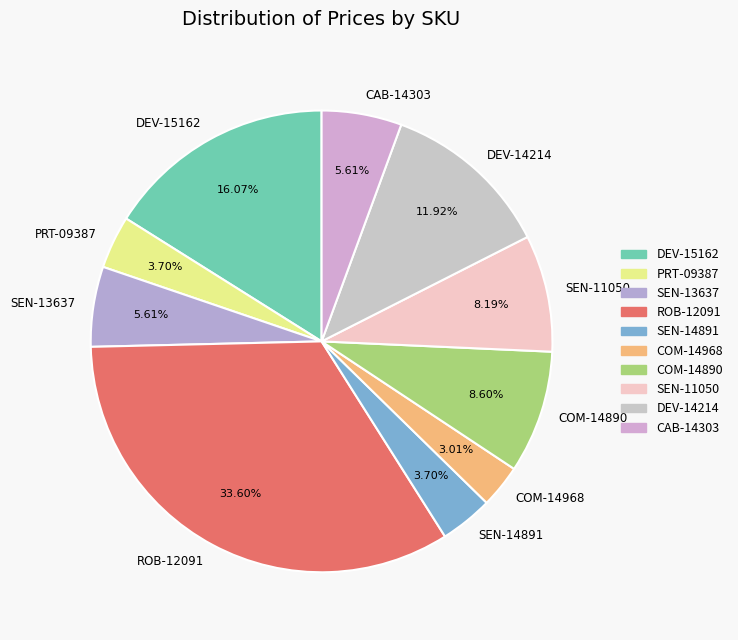

Is the sum of DEV-14214 and SEN-14891 greater than half?

No